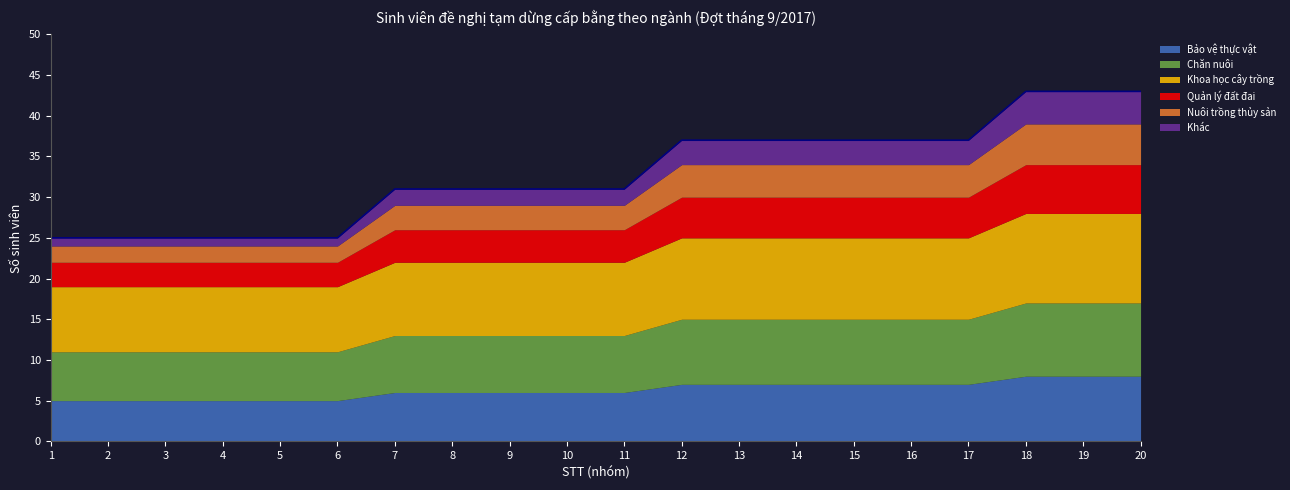

Reading right to left, extract all data points from this chart.

Bảo vệ thực vật: 8	8	8	7	7	7	7	7	7	6	6	6	6	6	5	5	5	5	5	5
Chăn nuôi: 9	9	9	8	8	8	8	8	8	7	7	7	7	7	6	6	6	6	6	6
Khoa học cây trồng: 11	11	11	10	10	10	10	10	10	9	9	9	9	9	8	8	8	8	8	8
Quản lý đất đai: 6	6	6	5	5	5	5	5	5	4	4	4	4	4	3	3	3	3	3	3
Nuôi trồng thủy sản: 5	5	5	4	4	4	4	4	4	3	3	3	3	3	2	2	2	2	2	2
Khác: 4	4	4	3	3	3	3	3	3	2	2	2	2	2	1	1	1	1	1	1